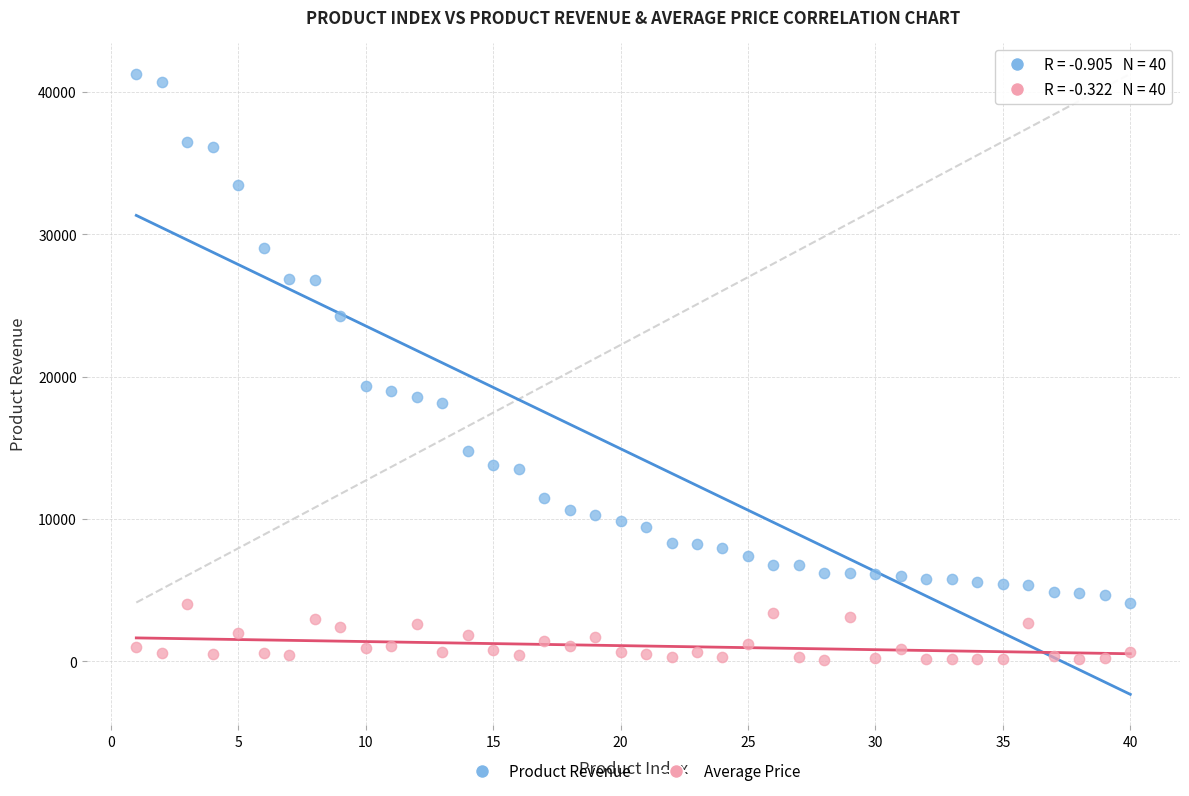

What is the X range (max minus min) for the scatter plot?

39.0